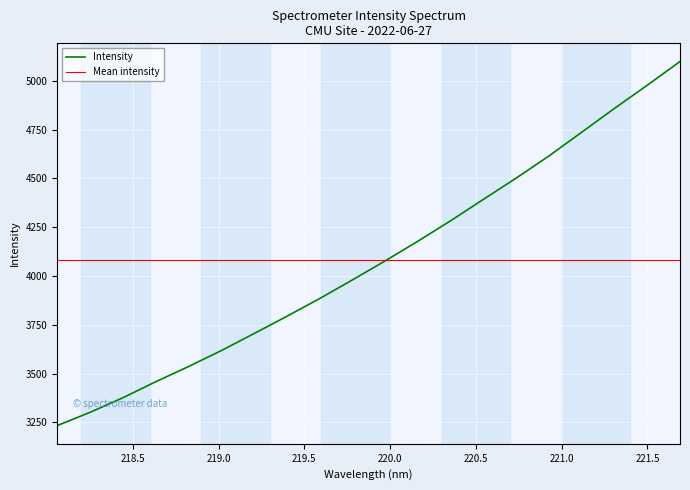

What are all the series names shown in the legend?

Intensity, Mean intensity